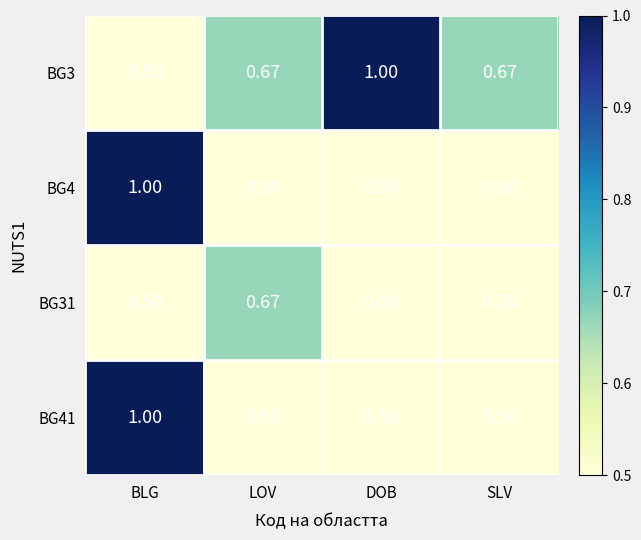

At how many categories does at least one series exceed 0?

4